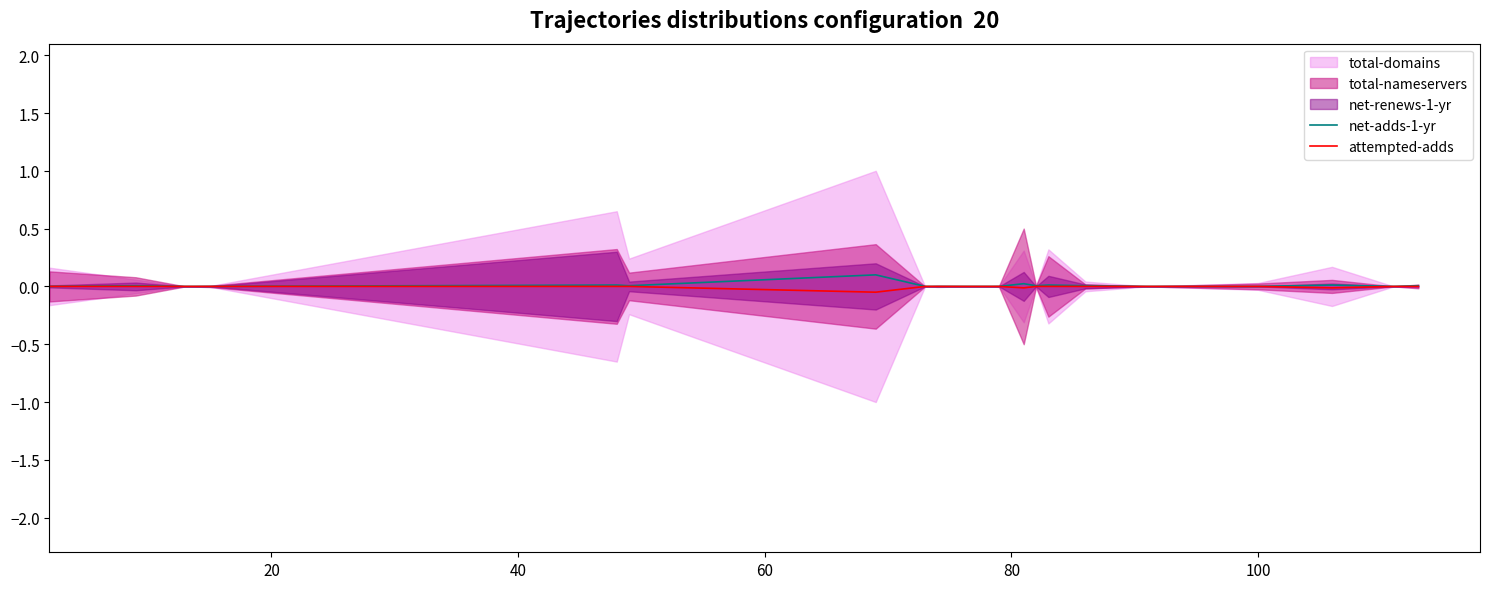

How many lines are shown in the chart?

2